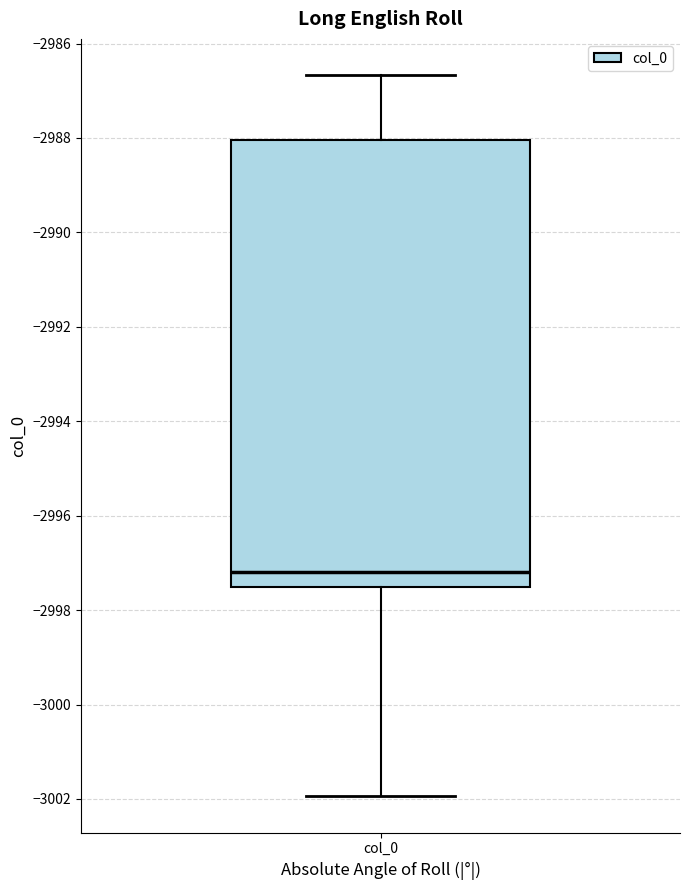

Read this box plot against the y-axis: the position of the median line, the range covered by the box, and the ends of both whiskers. The values are not printed on the chart, so give them approximately, as read against the axis.

median -2997.2, box -2997.6 to -2988.0, whiskers -3002.0 to -2986.6